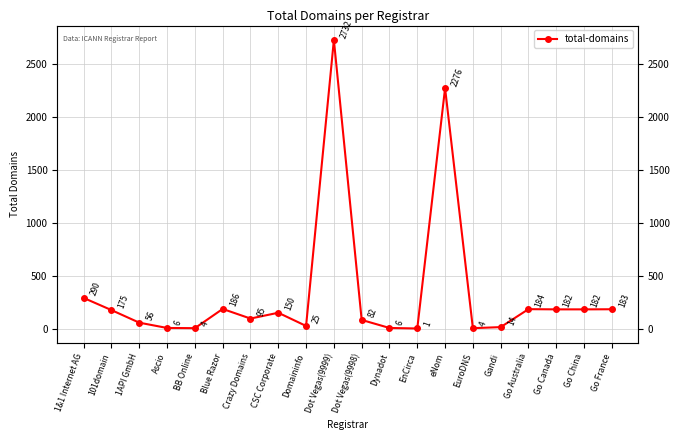

What is the approximate value at Go China, to the nearest 100?

200